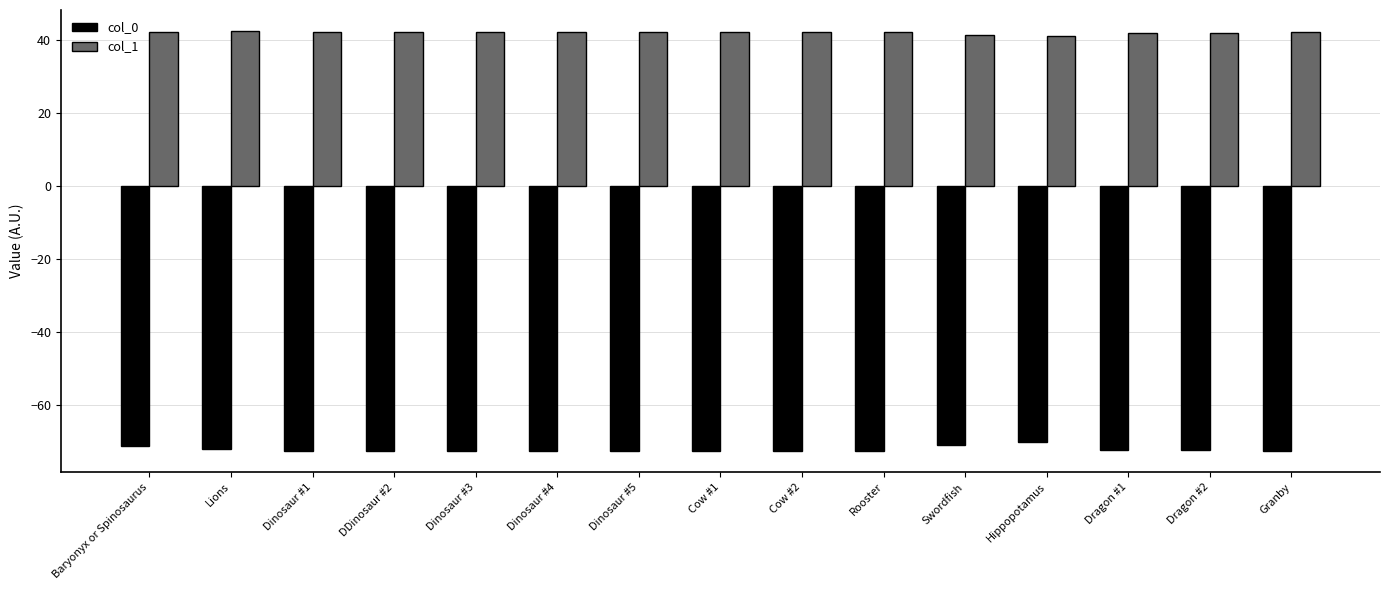

What position from the left is Swordfish?

11